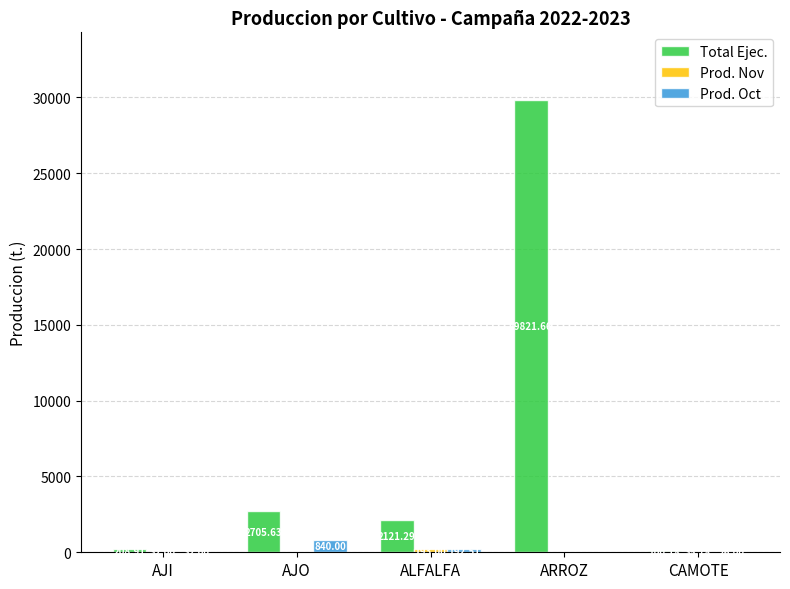

What is the total value across all series at AJI?

272.9